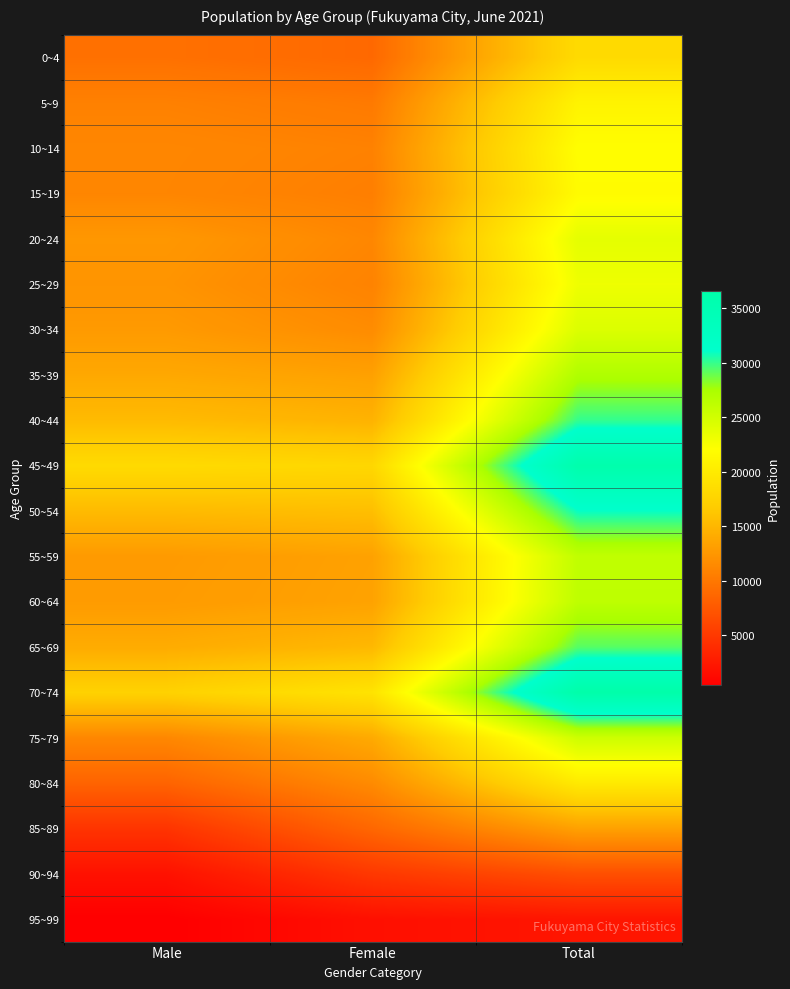

Count the number of categories in the chart.

3